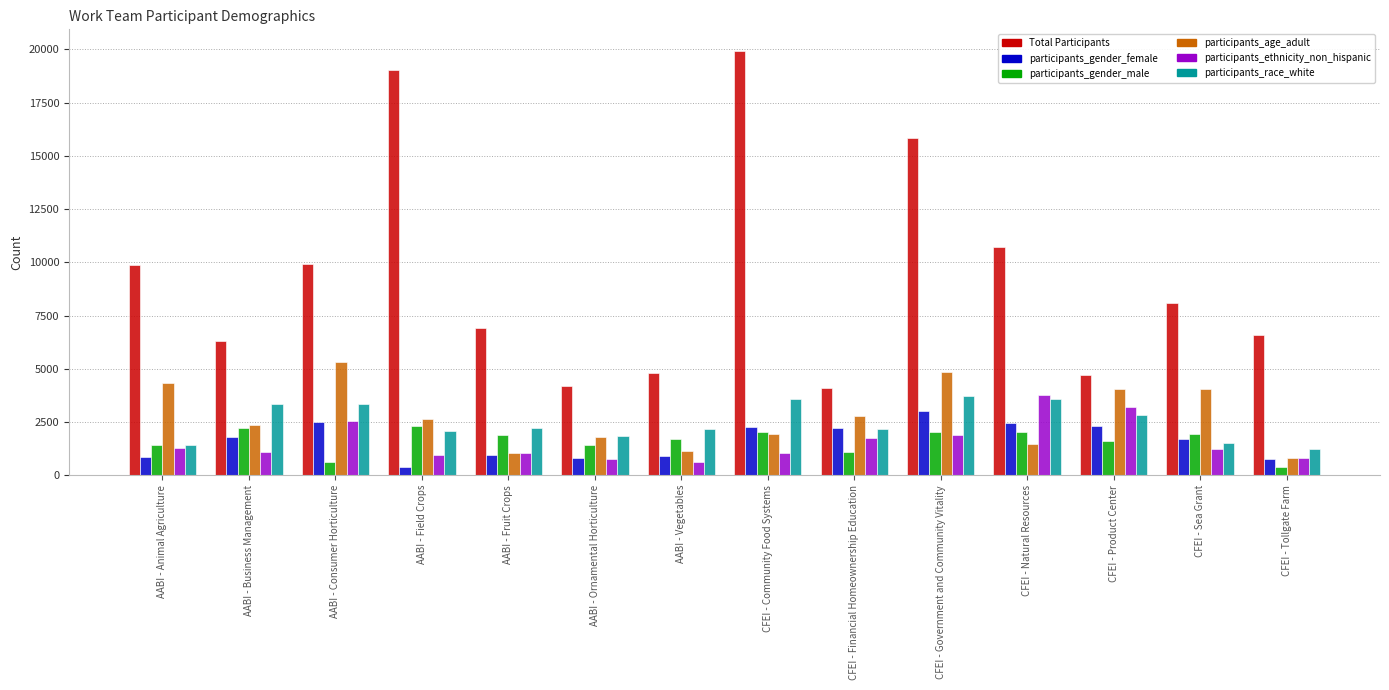

At how many categories does at least one series exceed 15530?

3